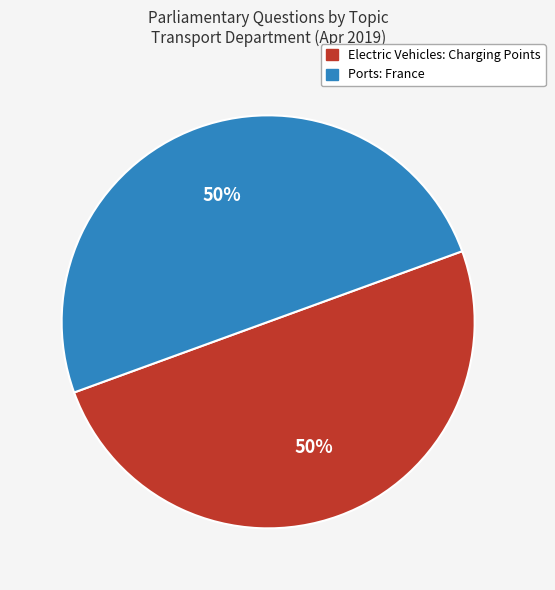

Do Electric Vehicles: Charging Points and Ports: France together represent more than half of the pie?

Yes